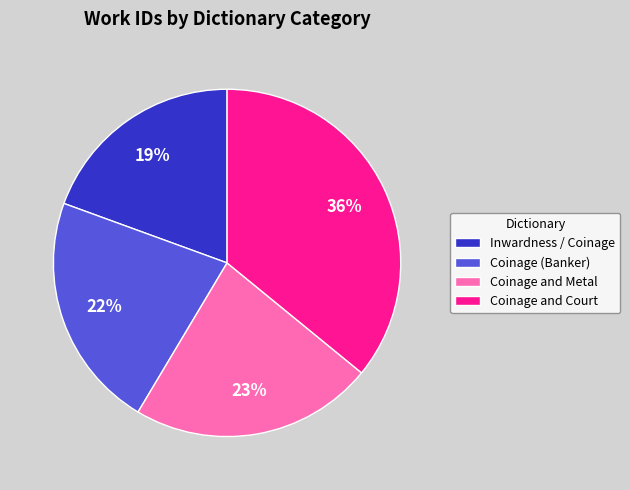

To the nearest percent, what is the combined percentage of Coinage (Banker) and Inwardness / Coinage?

41%